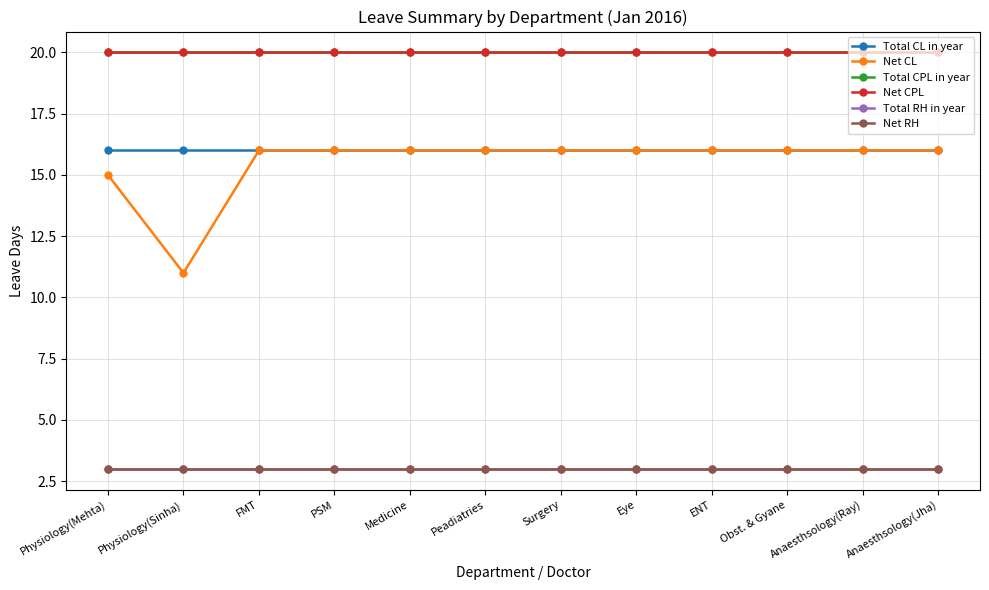

Is this an area chart (filled region under the line)?

No